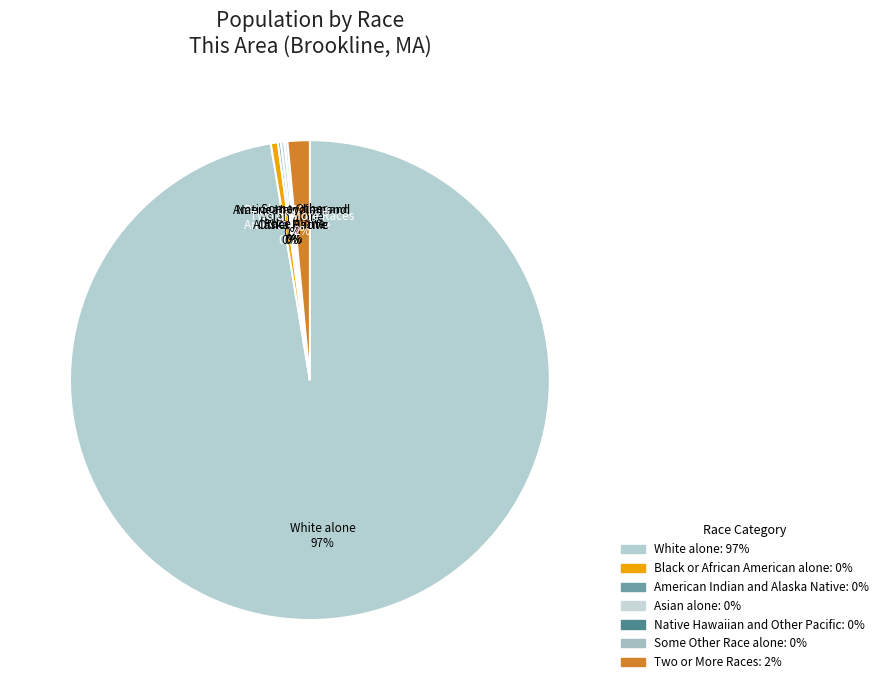

The Black or African American alone slice represents 0% of the pie. True or false?

True